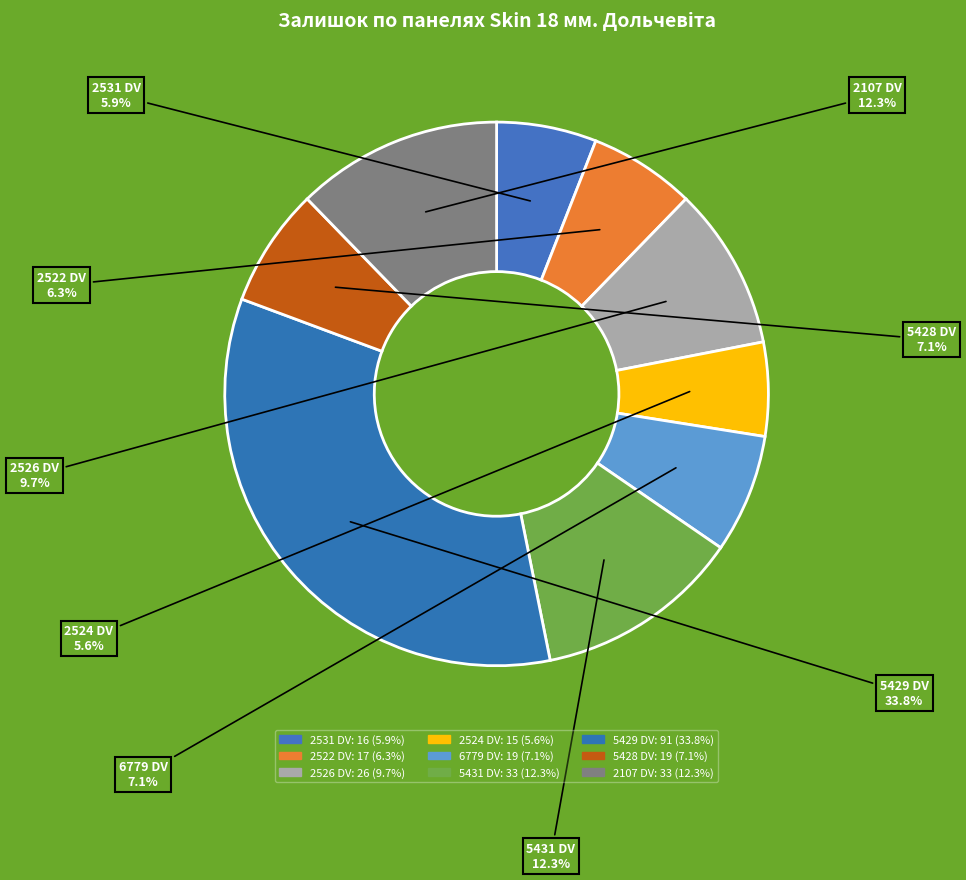

Approximately how many times larger is the value at 5431 DV compared to 2107 DV?

1.0